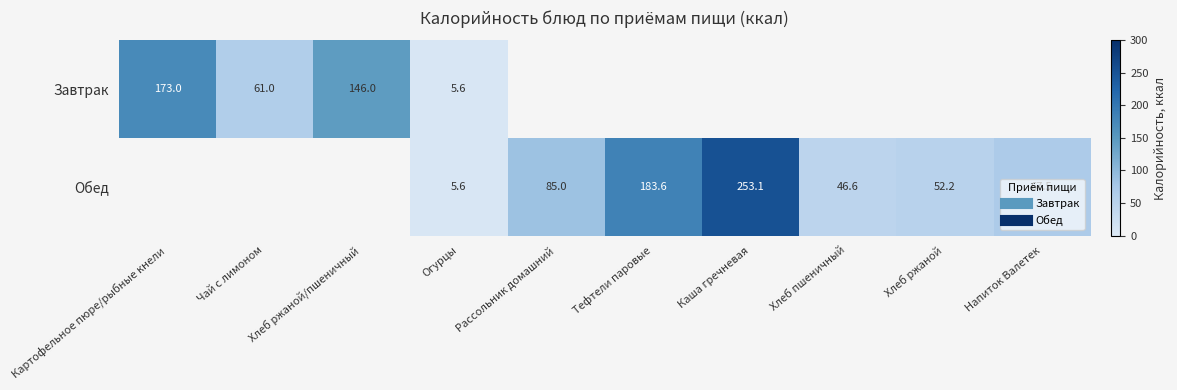

Is the value of Обед at Рассольник домашний greater than the value of Завтрак at Хлеб пшеничный?

No